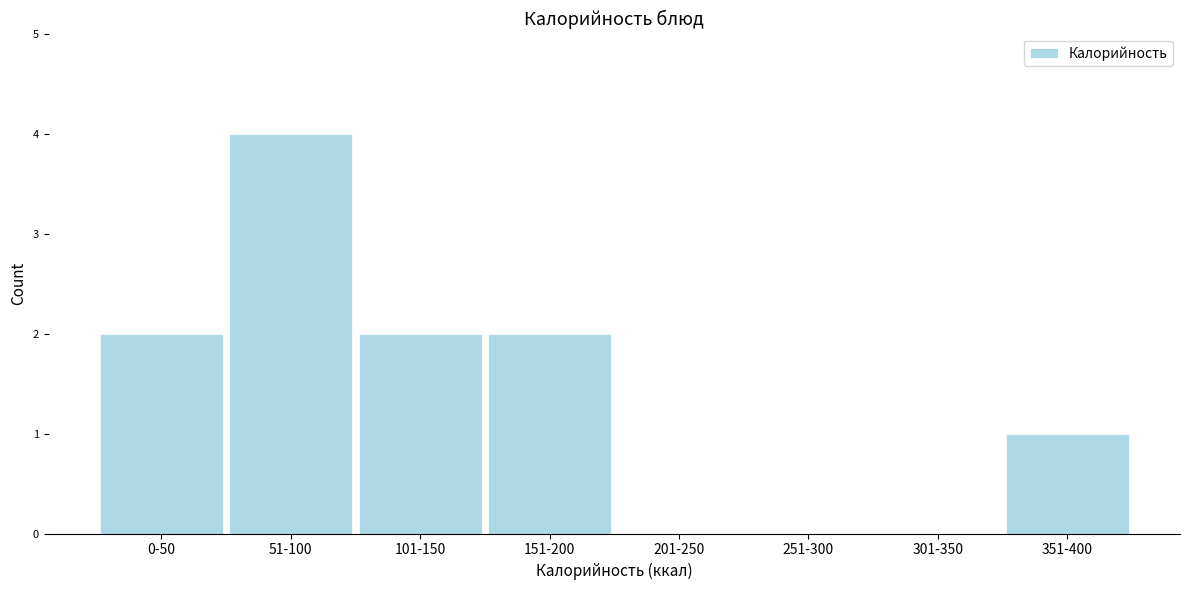

Reading left to right, extract all data points from this chart.

0-50=2	51-100=4	101-150=2	151-200=2	201-250=0	251-300=0	301-350=0	351-400=1